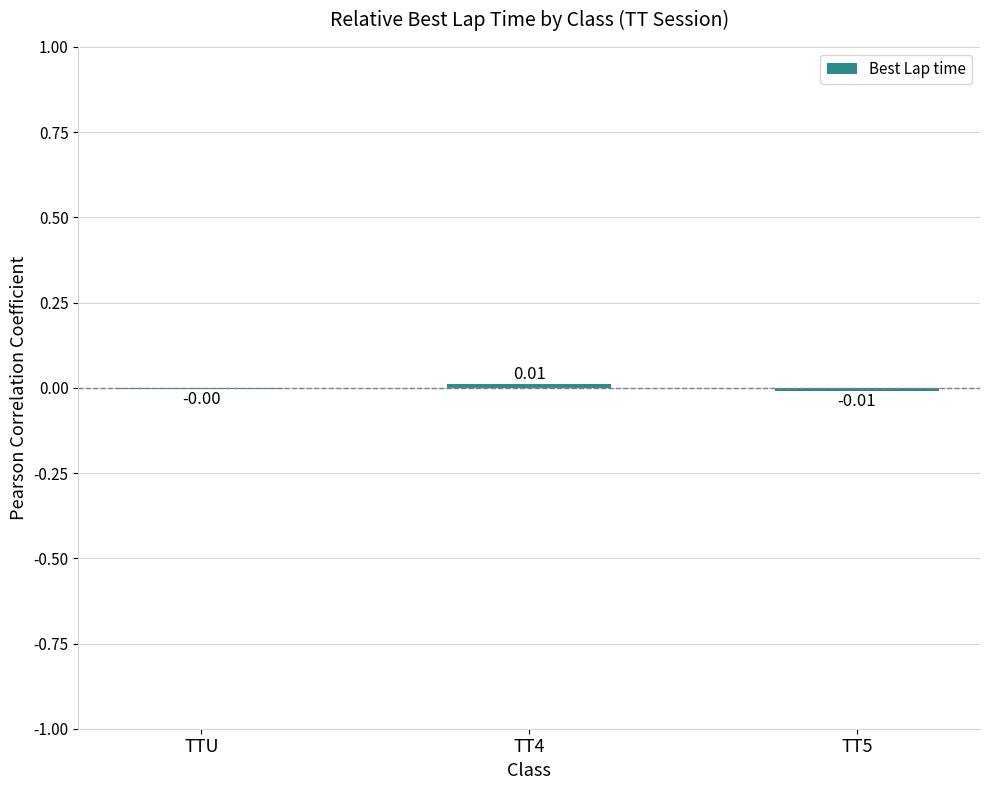

Are the bars horizontal?

No